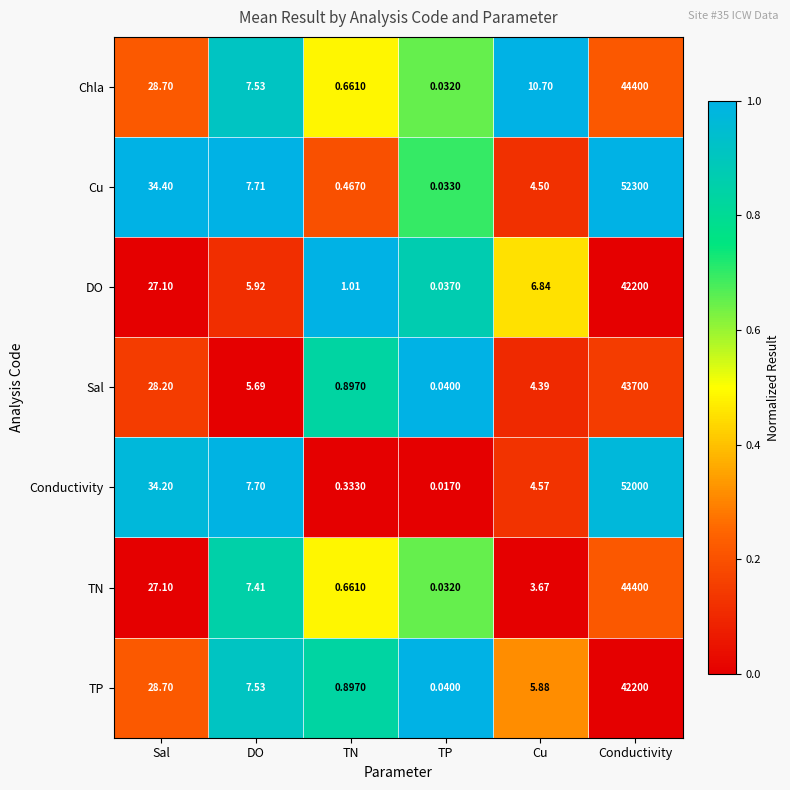

List the labels in order of TP value, smallest first.

TP, TN, Cu, DO, Sal, Conductivity